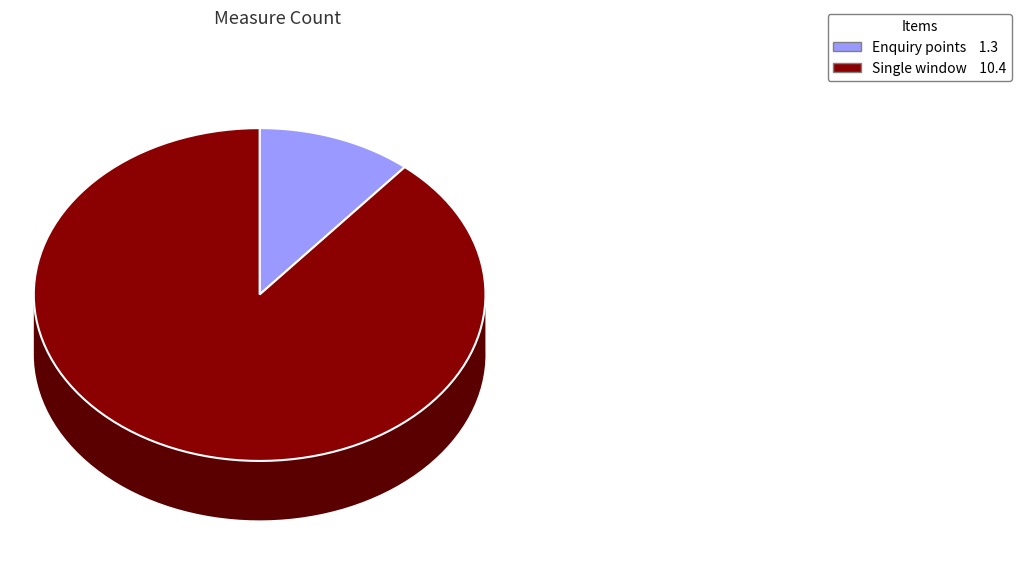

Does any single category account for the majority?

Yes